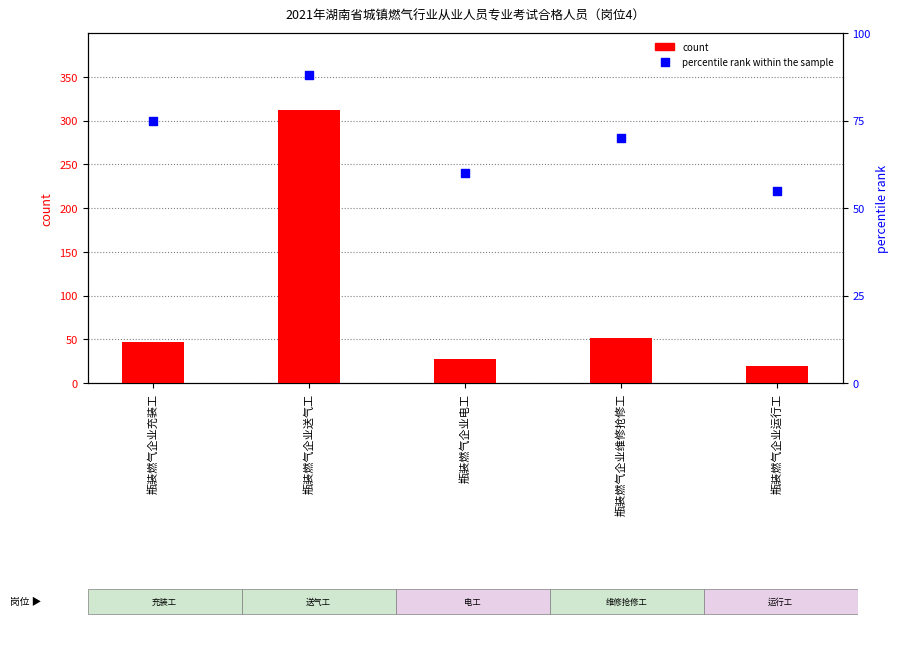

What are all the series names shown in the legend?

count, percentile rank within the sample